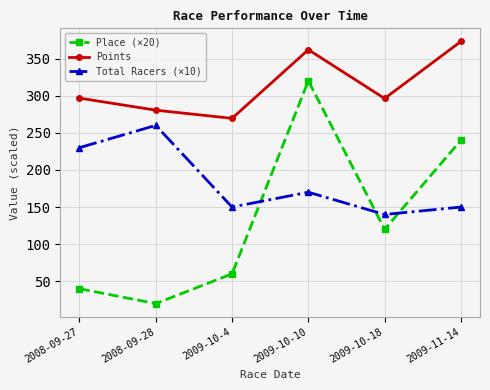

Does the chart display data point markers on the line(s)?

Yes